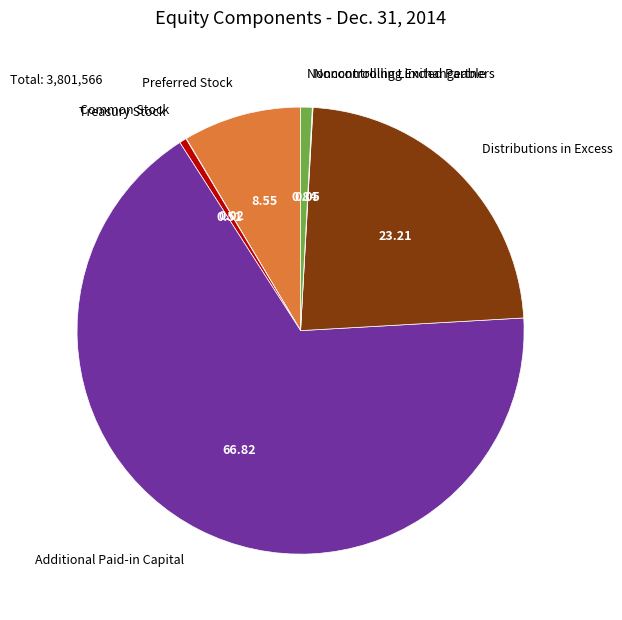

Does any single category account for the majority?

Yes